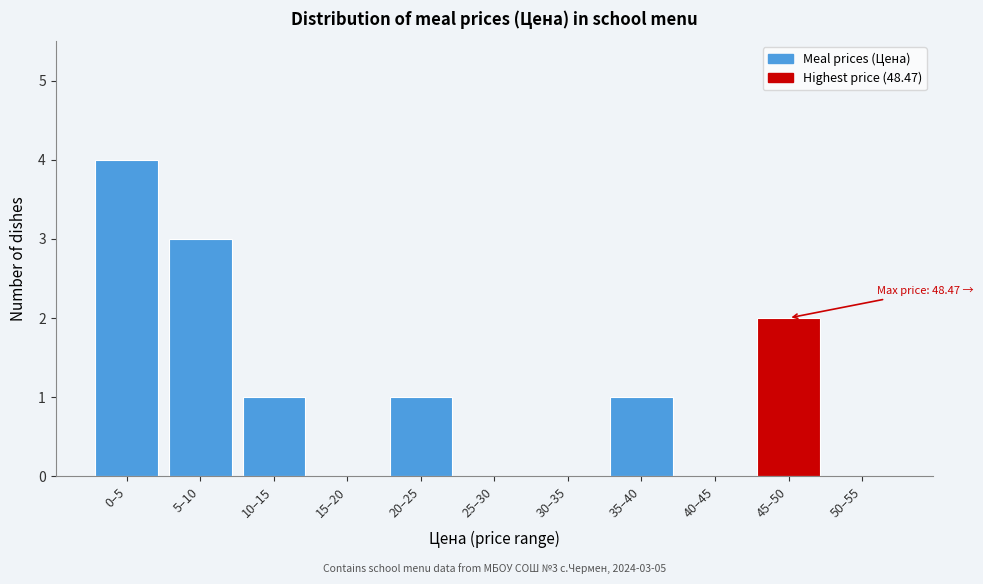

Reading left to right, list all the values displayed in this chart.

0–5=4	5–10=3	10–15=1	15–20=0	20–25=1	25–30=0	30–35=0	35–40=1	40–45=0	45–50=2	50–55=0